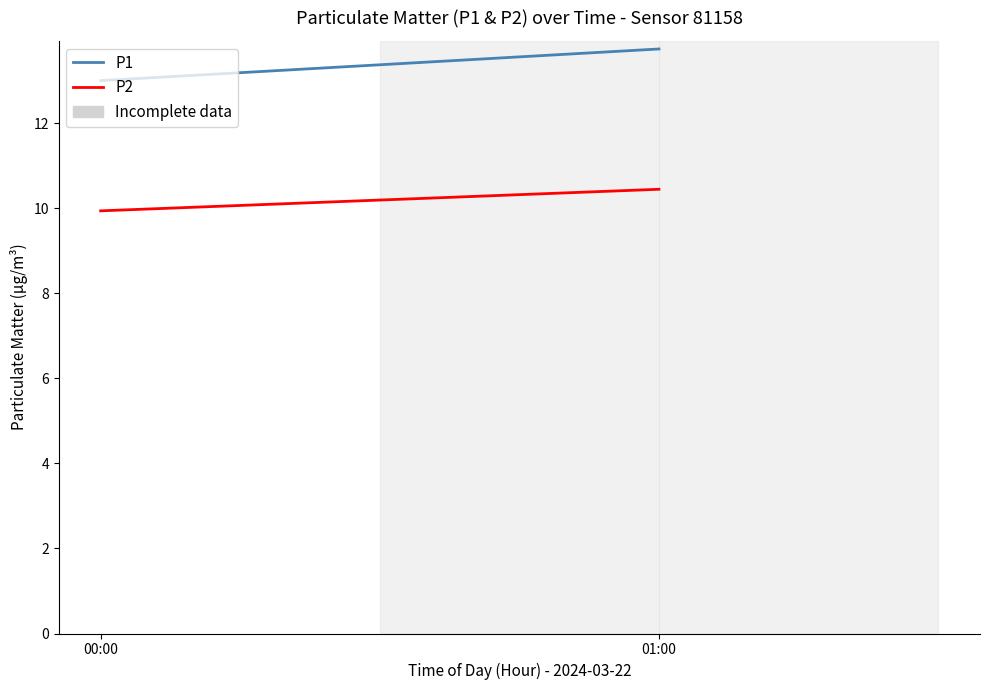

What is the spread (max minus min) of values at 01:00?

3.3